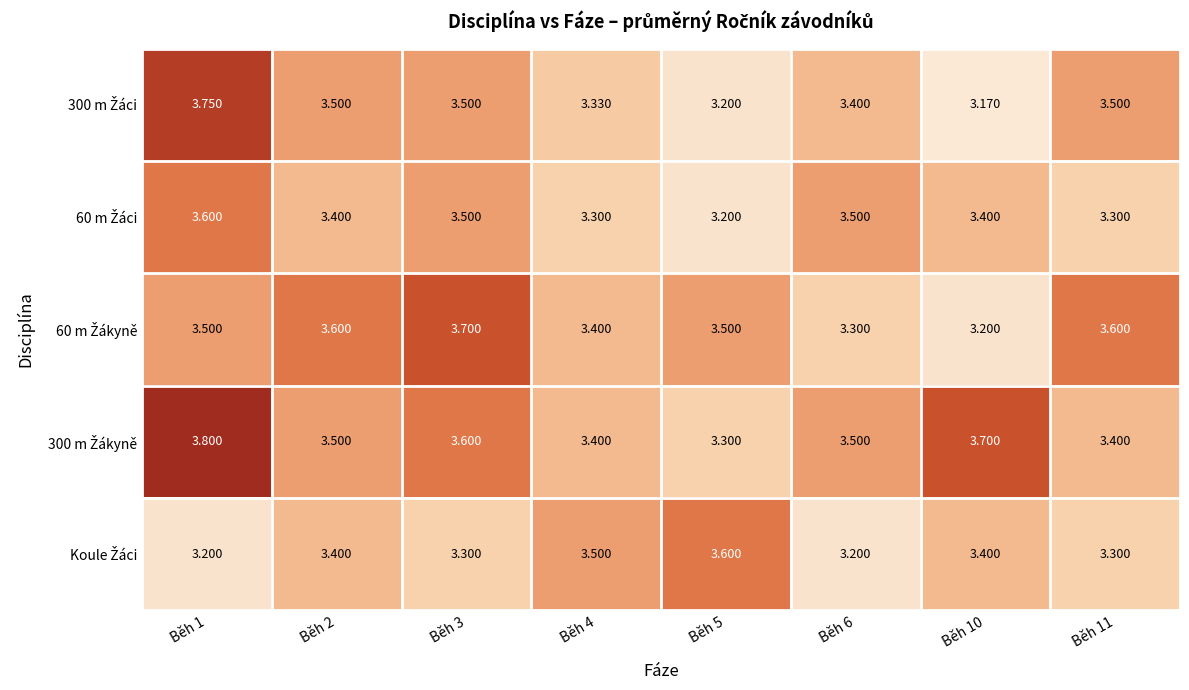

How many distinct data groups are displayed?

5